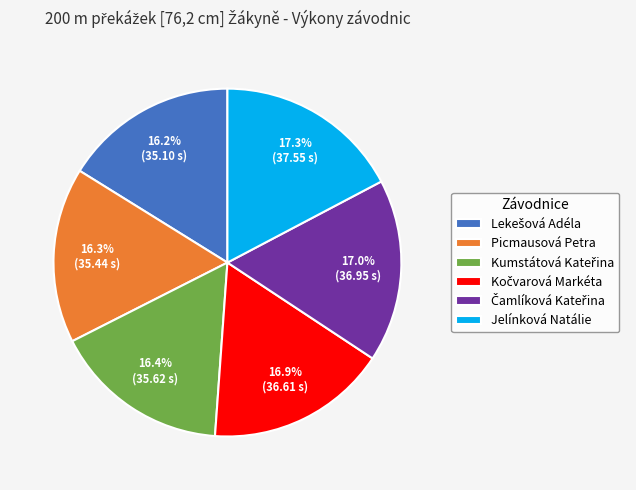

Count the number of slices in the pie.

6